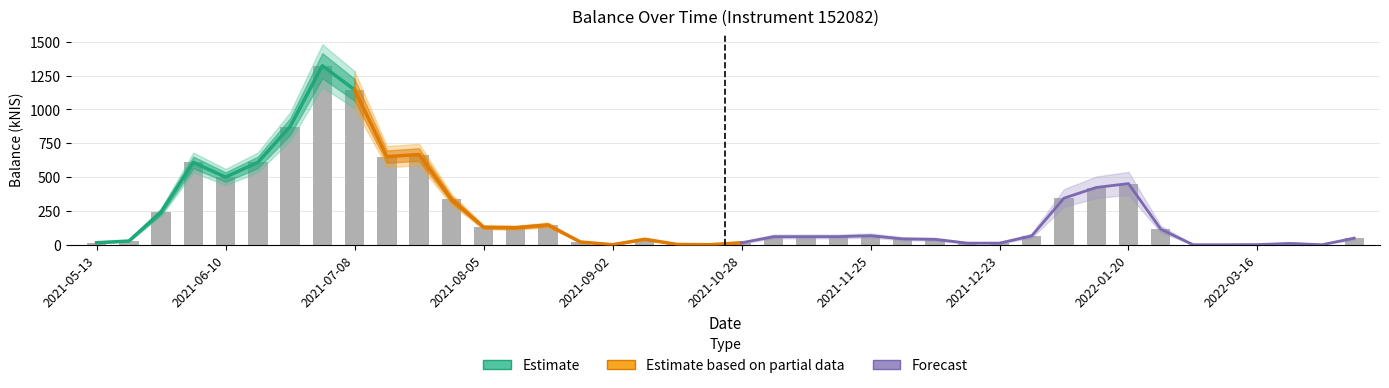

Is it true that the value at 2022-01-06 is 606.7?

False